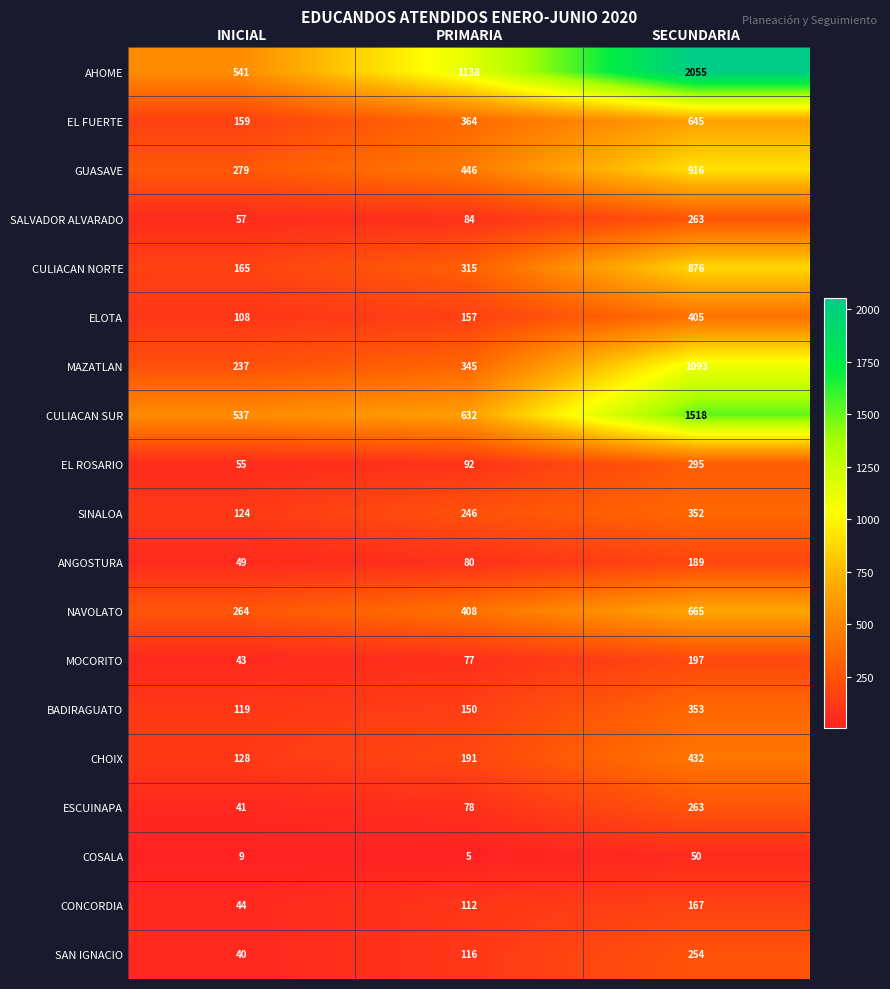

What is the maximum value for COSALA?

50